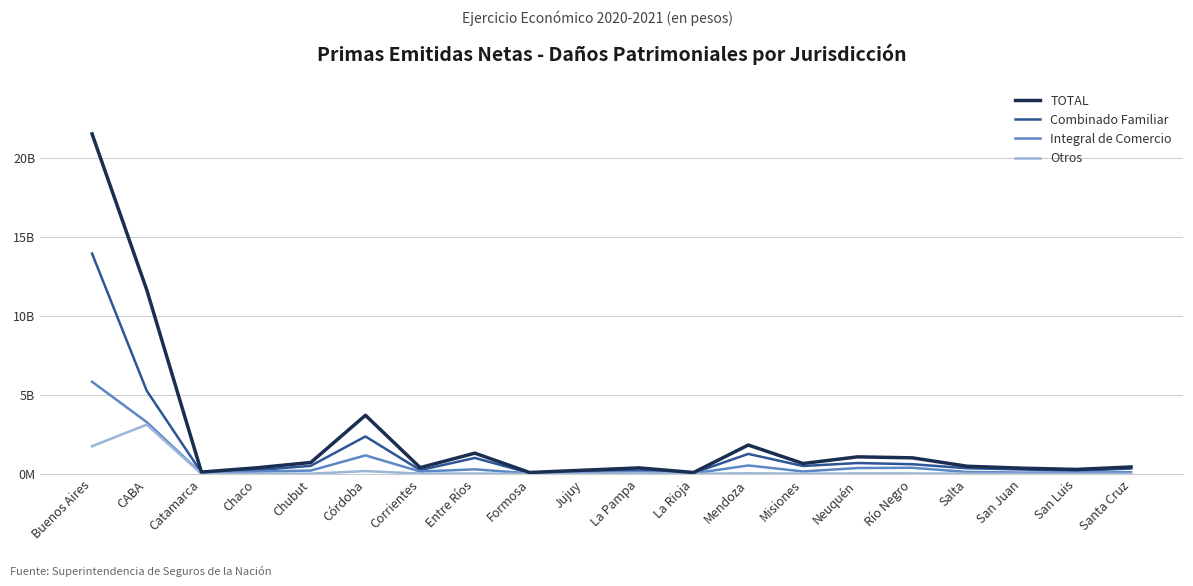

What value does the TOTAL series have at La Rioja?

83774986